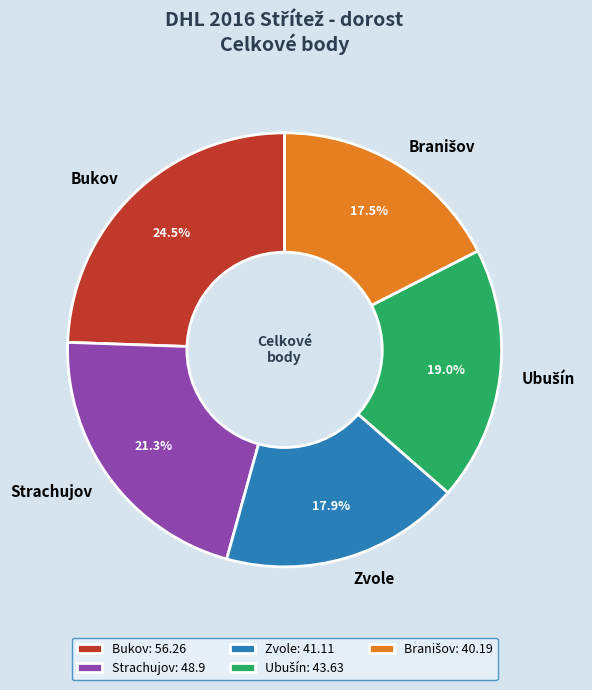

What percentage do Zvole and Bukov together represent?

42.3%